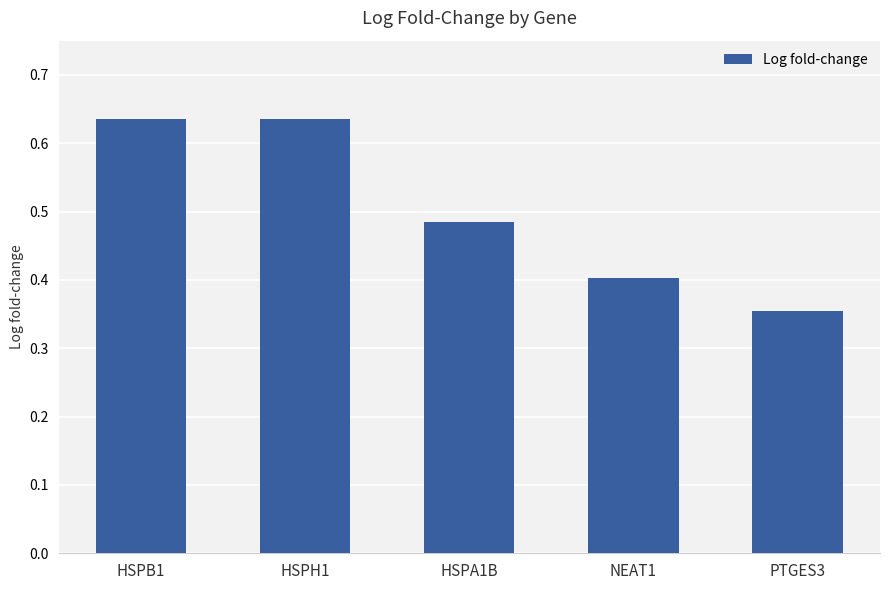

What is the difference between the maximum and minimum values?

0.3